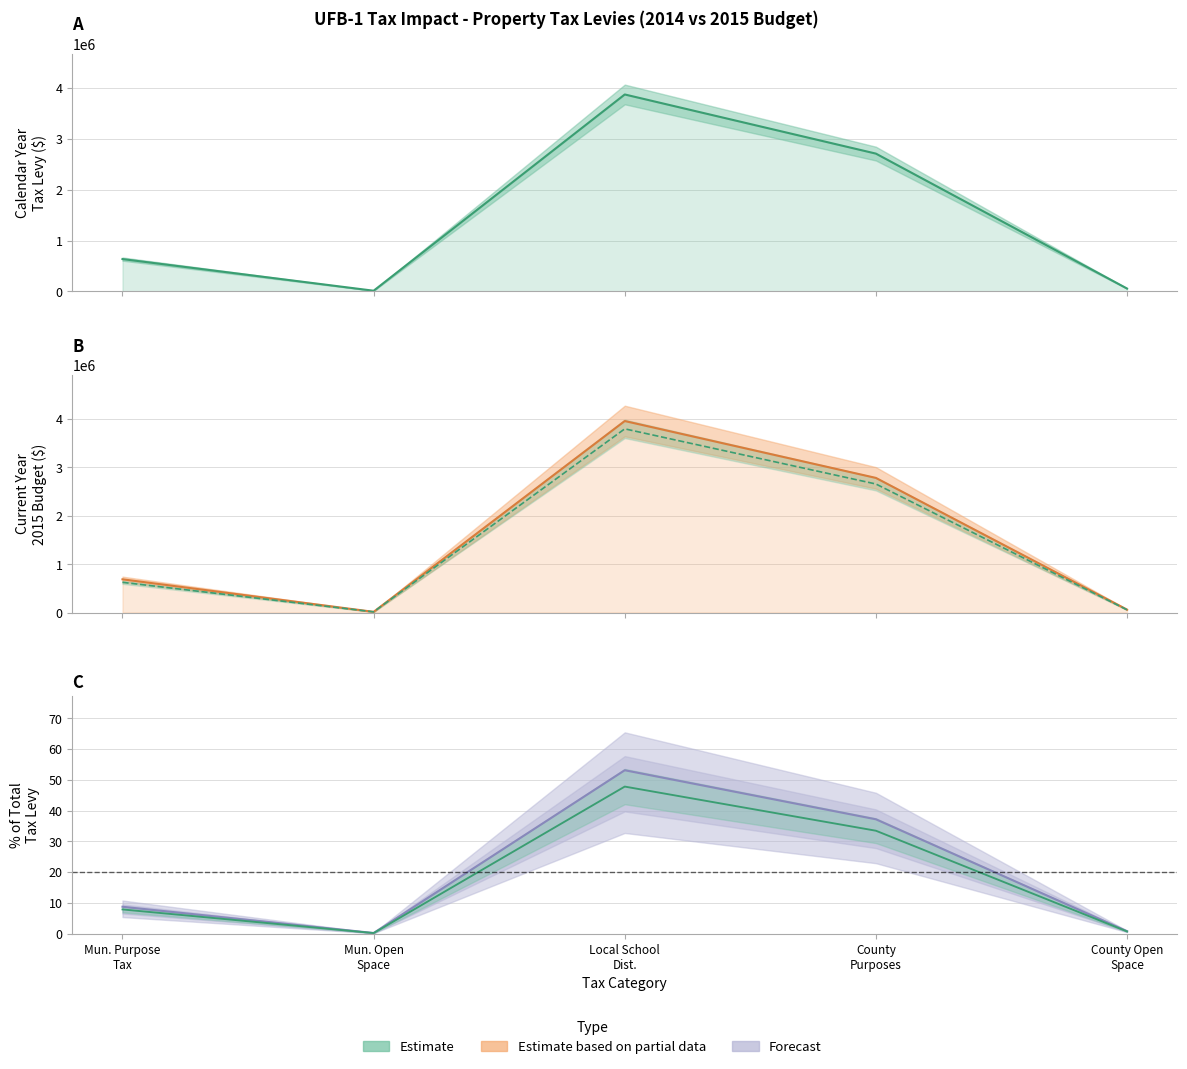

The value of Municipal Purpose Tax at Row 18 is -339593.1. True or false?

False